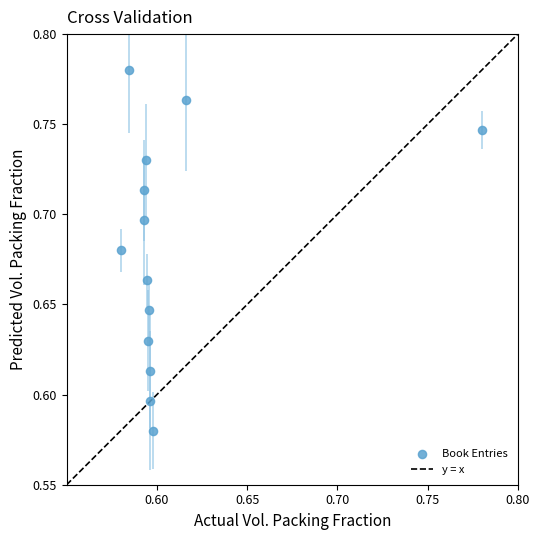

How many points are shown in the scatter plot?

13